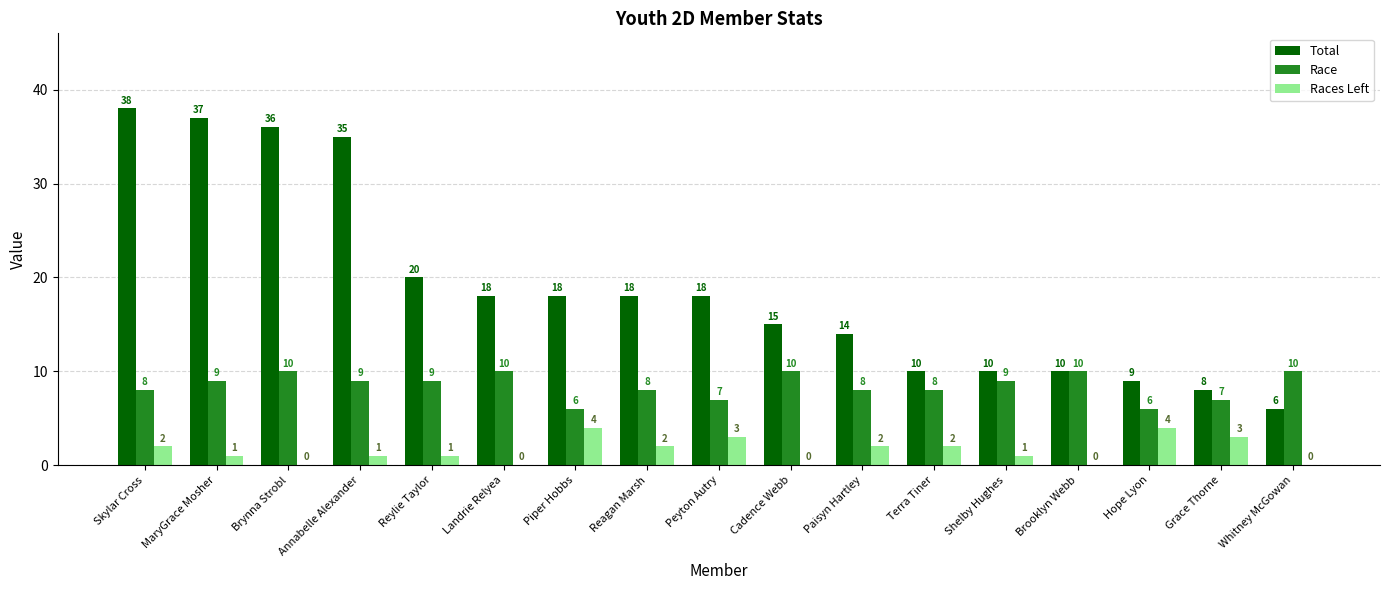

How many Race values are between 8 and 10?

13